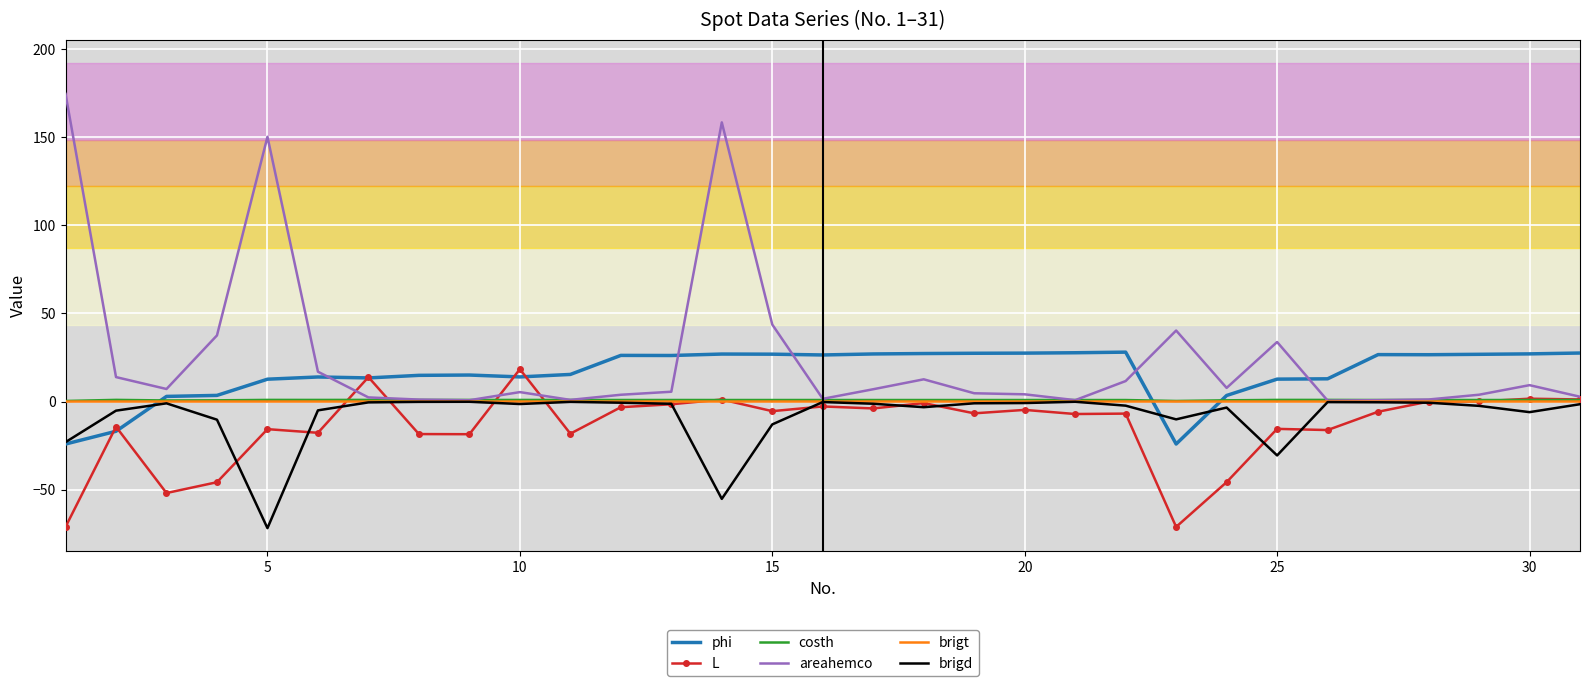

What is the maximum value shown in the chart?

174.7